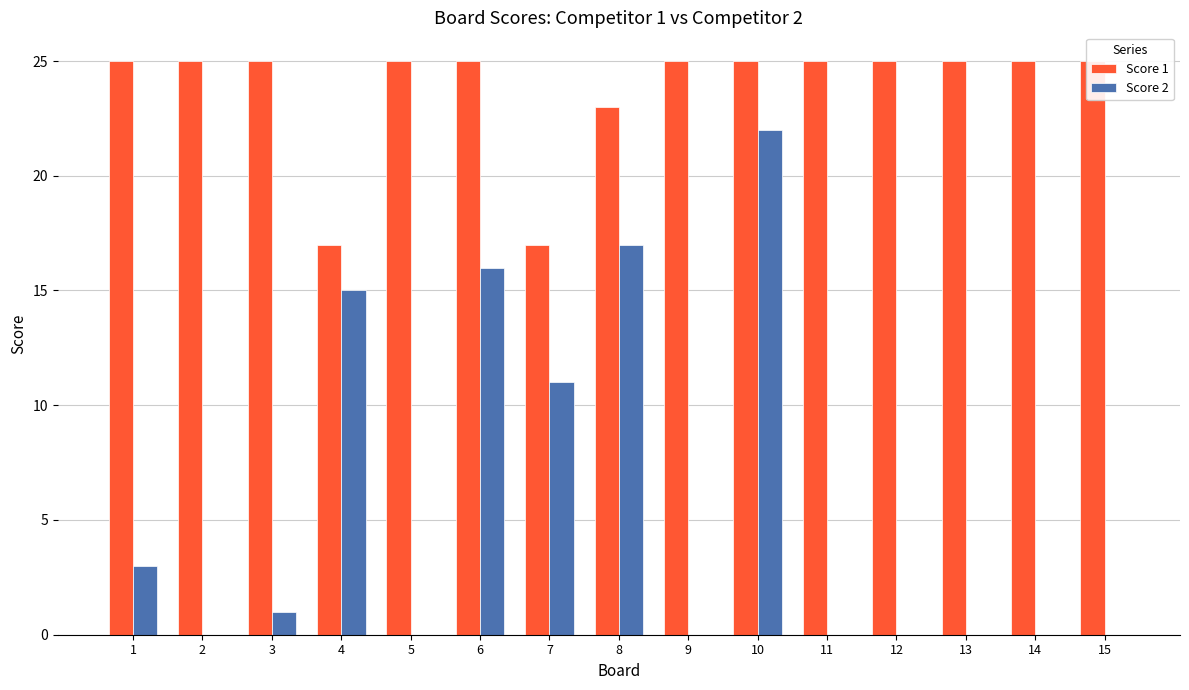

How many groups of bars are there?

15